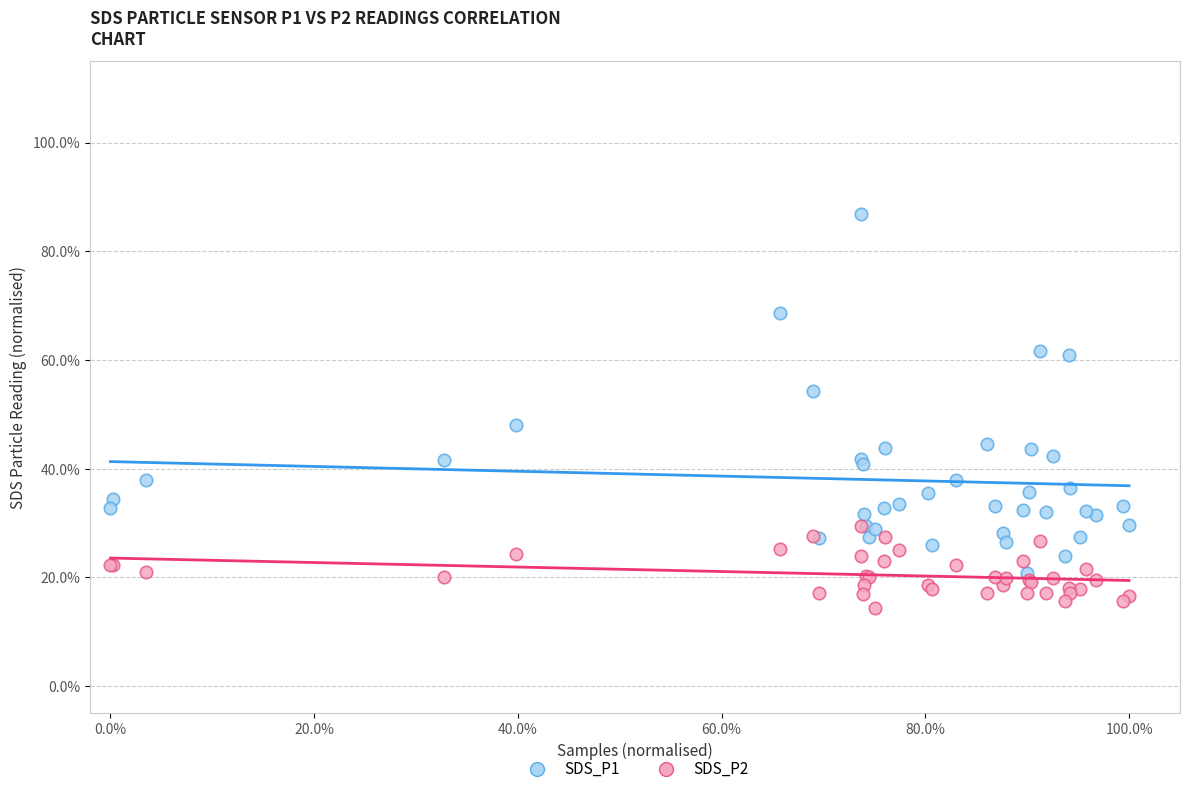

Which series has the widest spread of Y values?

SDS_P1